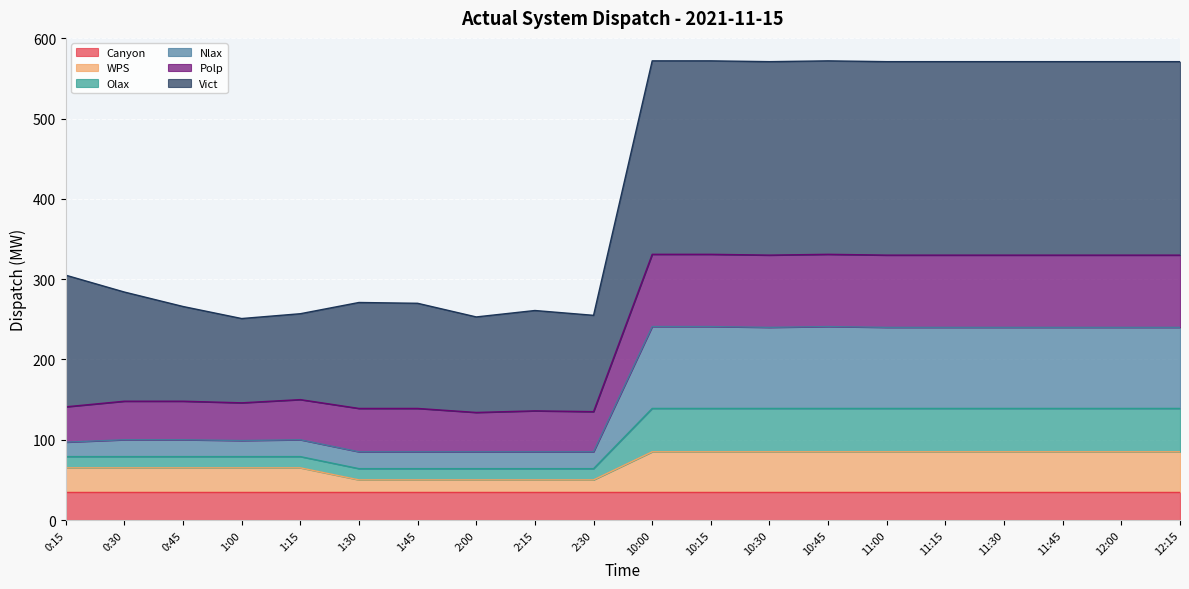

What is the minimum value for Canyon?

35